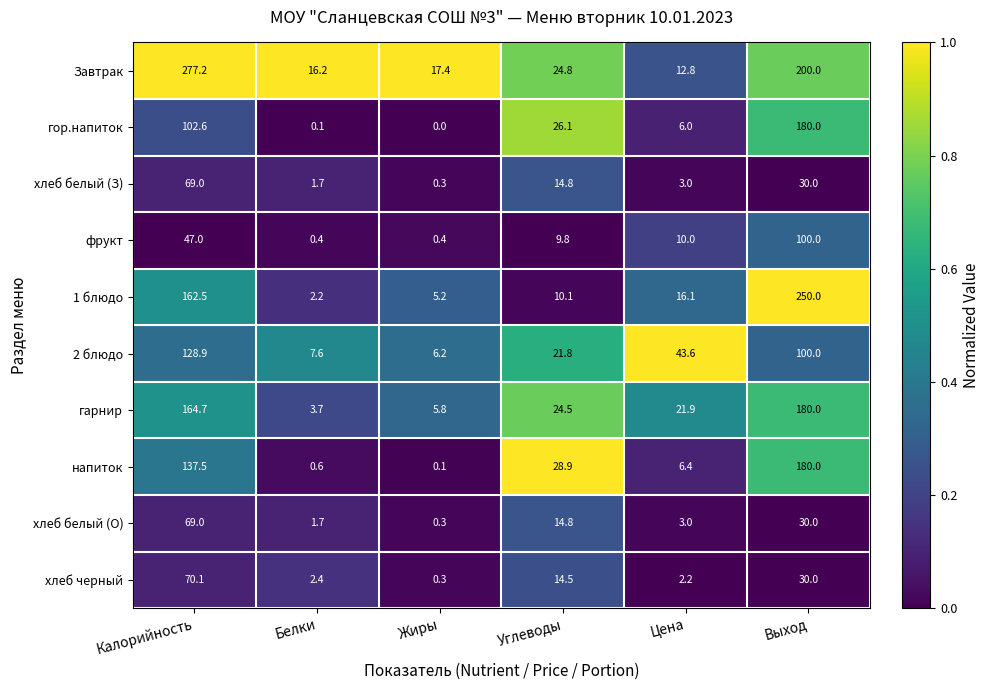

List the labels in order of напиток value, smallest first.

Жиры, Белки, Цена, Углеводы, Калорийность, Выход